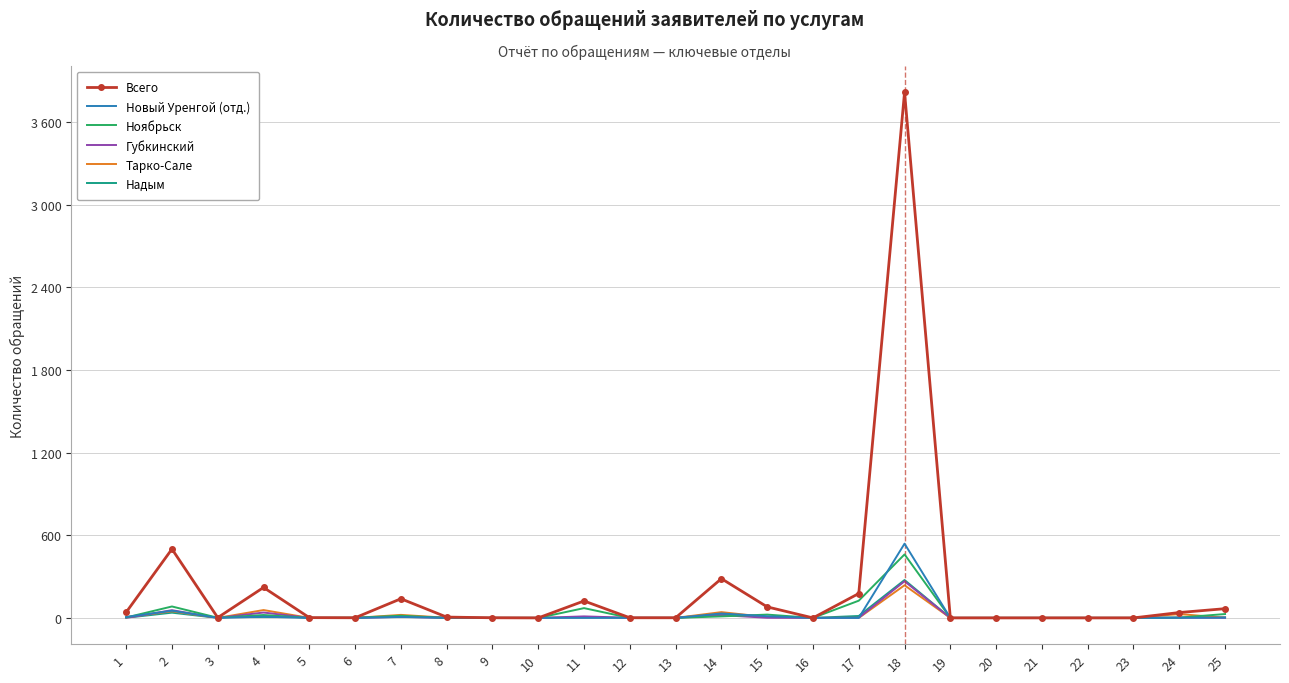

What are all the series names shown in the legend?

Всего, Новый Уренгой (отд.), Ноябрьск, Губкинский, Тарко-Сале, Надым